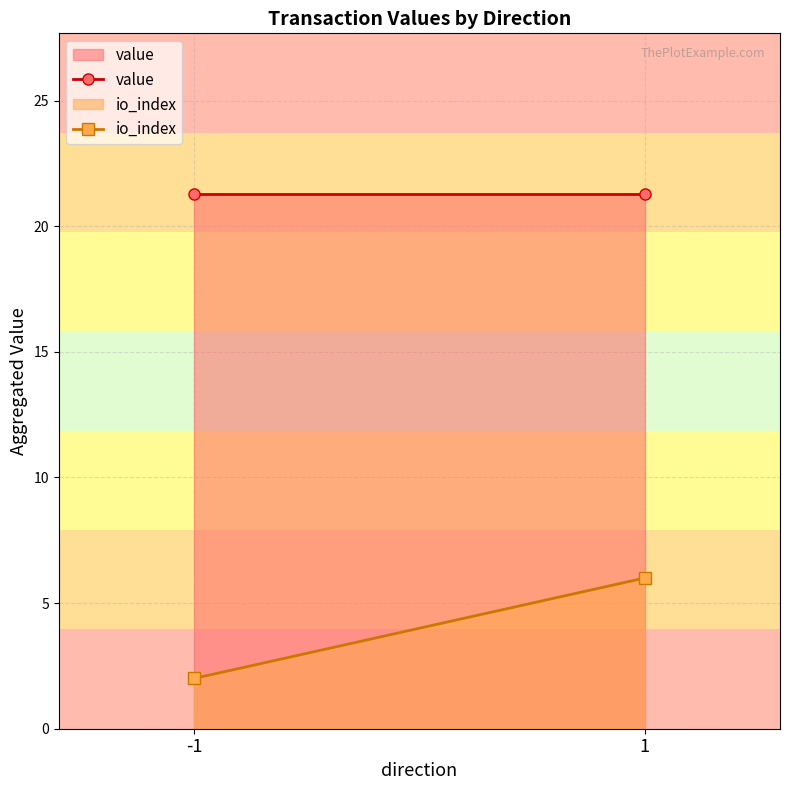

Is the value of value at -1 greater than the value of io_index at -1?

Yes